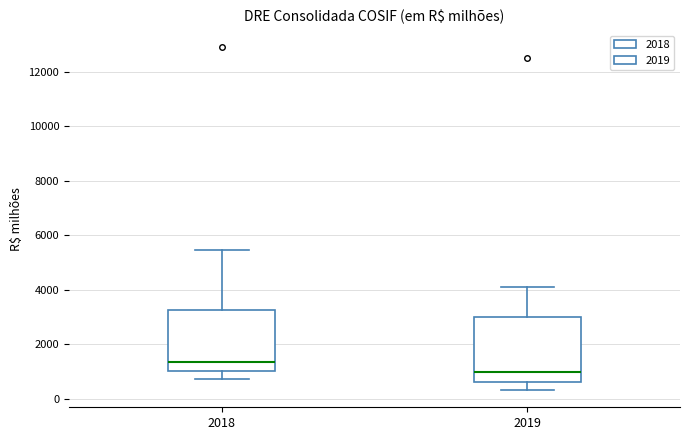

Reading left to right, read every box against the y-axis: the position of its median line, the range the box covers, and the ends of its whiskers. The values are not printed on the chart, so give them approximately, as read against the axis.

2018: median 1400, box 1000 to 3200, whiskers 600 to 5400
2019: median 1000, box 600 to 3000, whiskers 400 to 4000